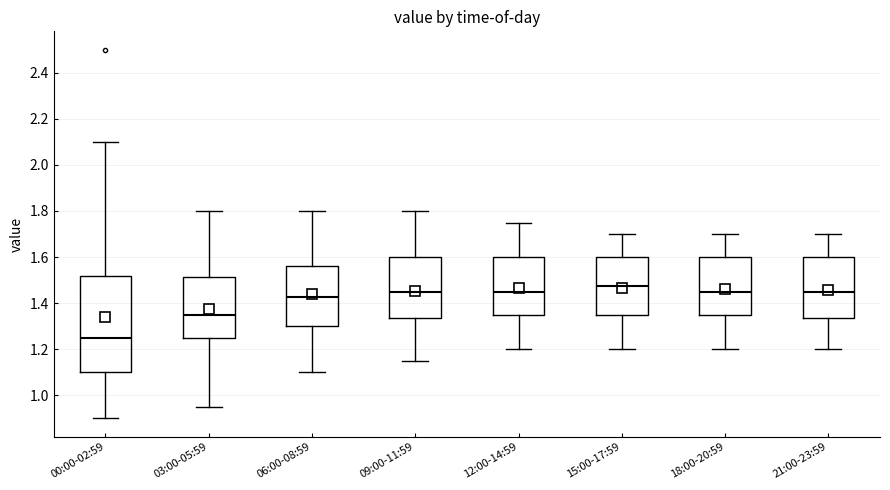

Where does the upper whisker of the box for 12:00-14:59 end on the y-axis? The values are not printed on the chart, so give them approximately, as read against the axis.

1.76